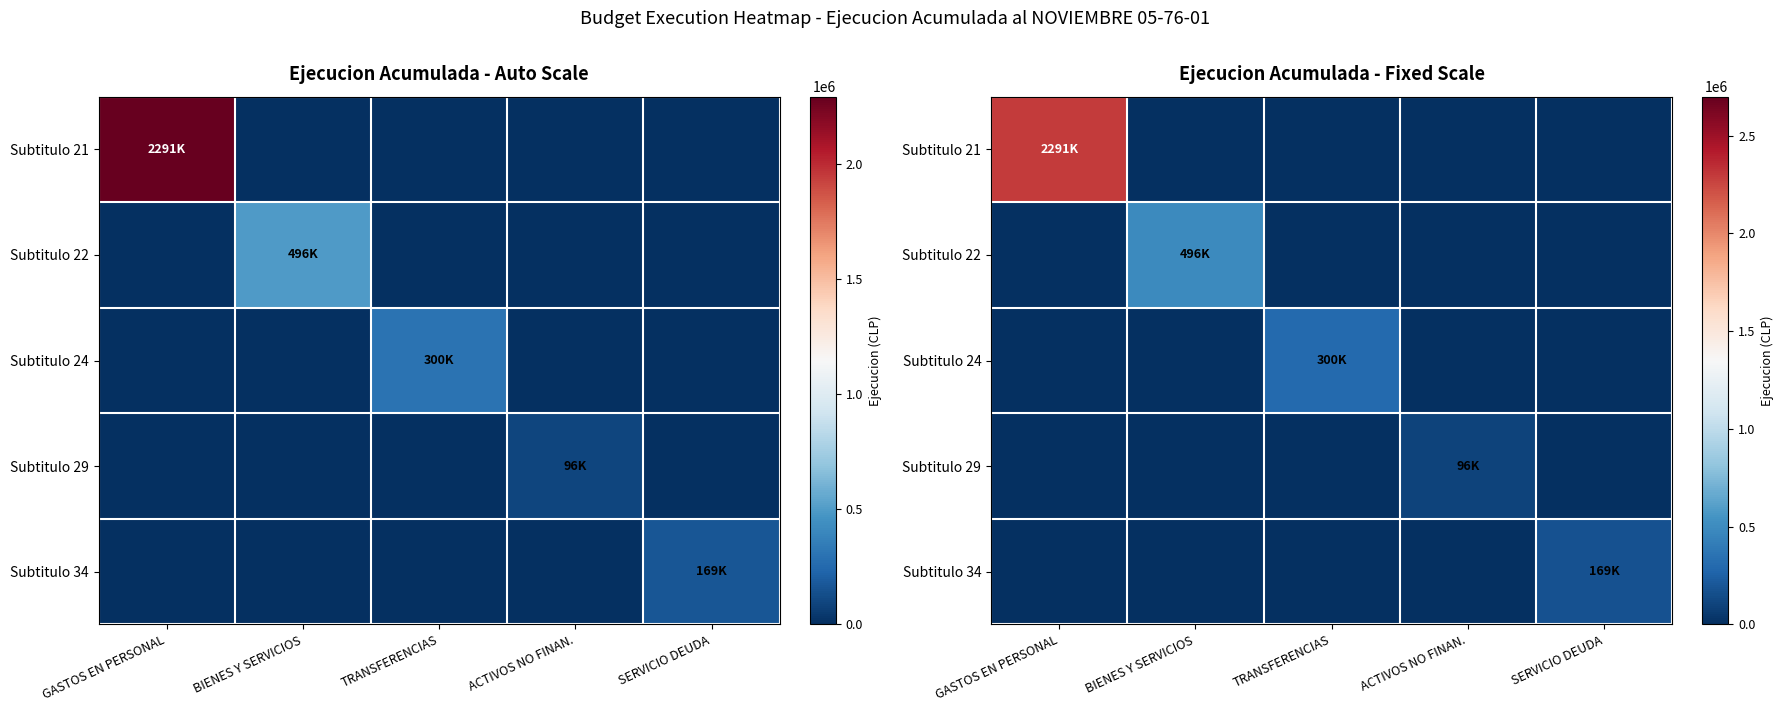

What is the average value of the Subtitulo 29 series?

19287